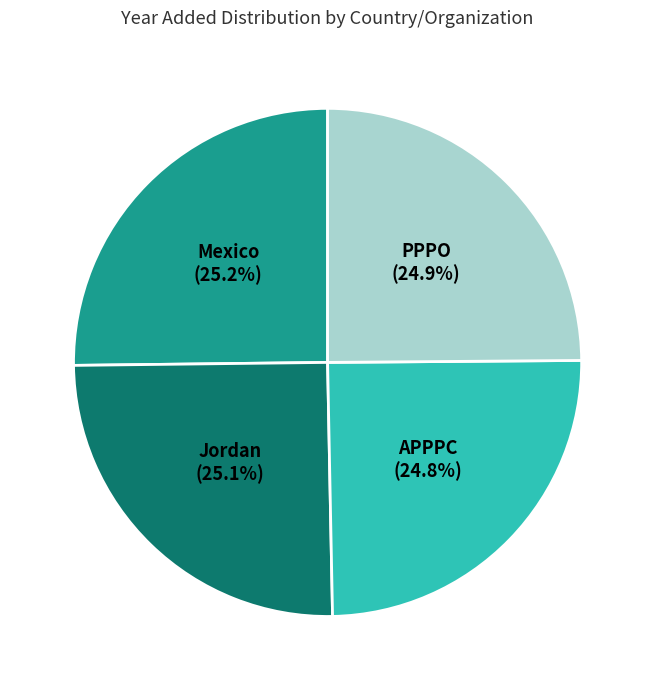

Approximately how many times larger is the value at Jordan compared to APPPC?

1.0